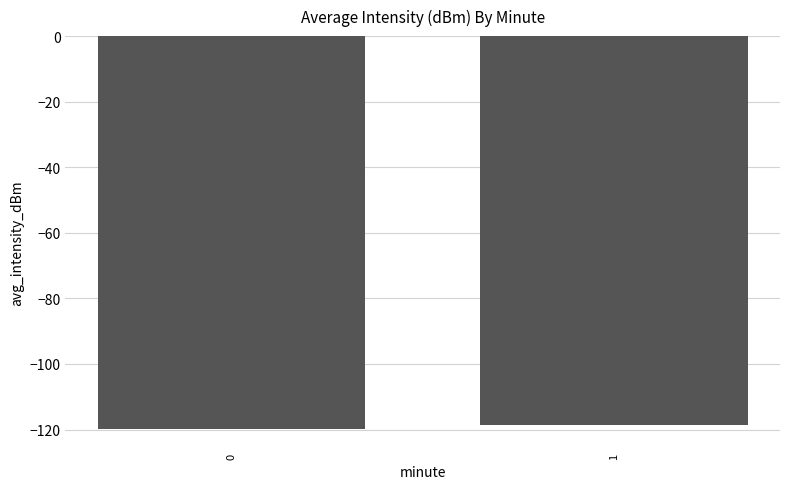

At which category does the chart reach its peak across all series?

1